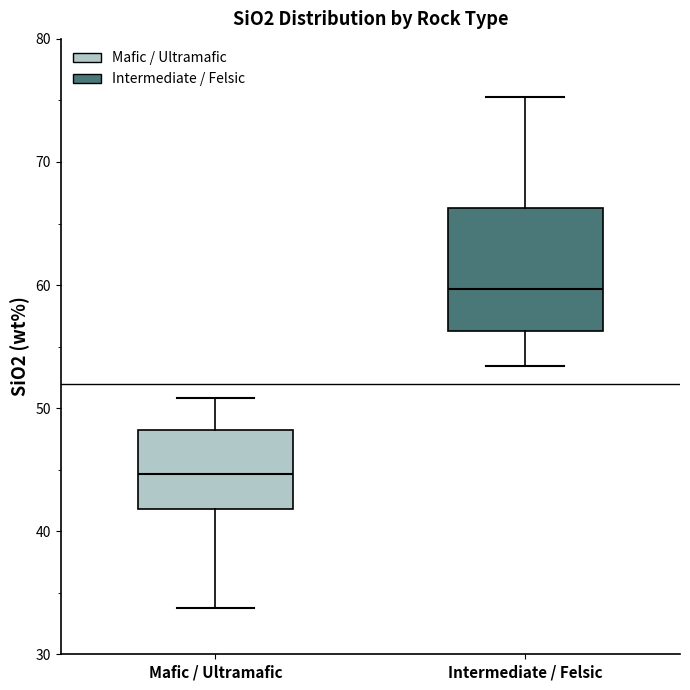

Reading left to right, read every box against the y-axis: the position of its median line, the range the box covers, and the ends of its whiskers. The values are not printed on the chart, so give them approximately, as read against the axis.

Mafic / Ultramafic: median 45, box 42 to 48, whiskers 34 to 51
Intermediate / Felsic: median 60, box 56 to 66, whiskers 53 to 75